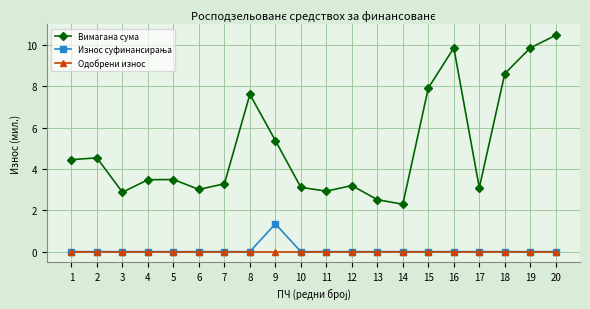

The value of Одобрени износ at 8 is 0.0. True or false?

True